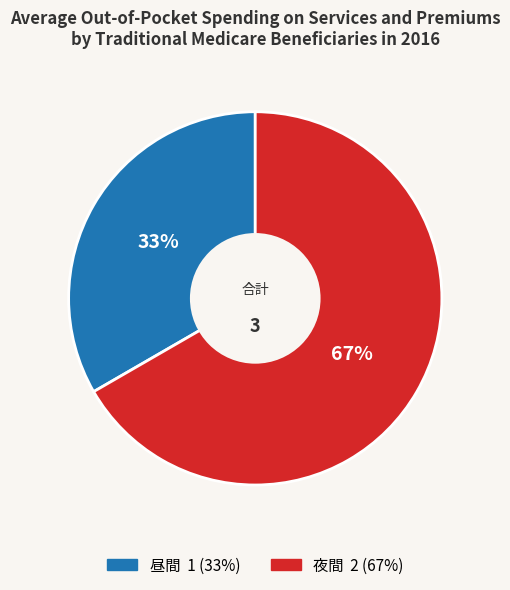

How many segments does this pie chart have?

2